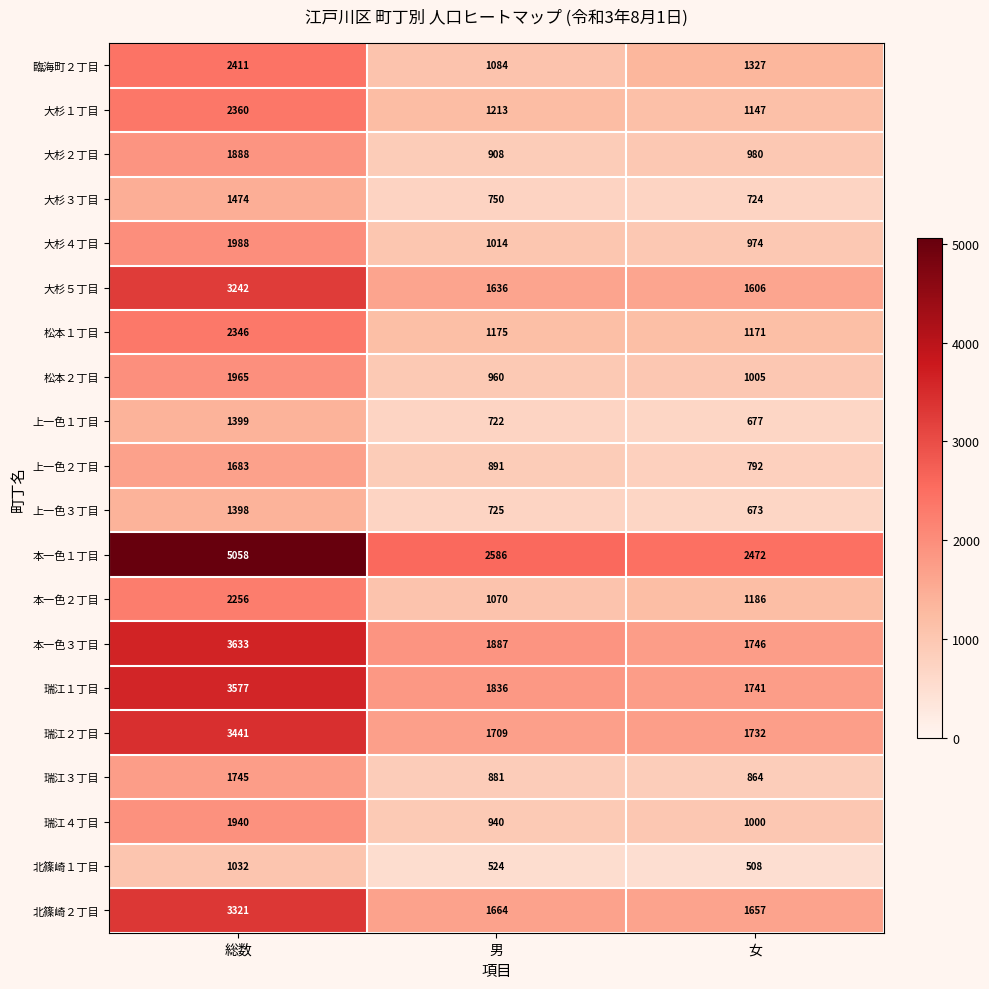

True or false: 北篠崎２丁目 has a value of 1664 at 男.

True